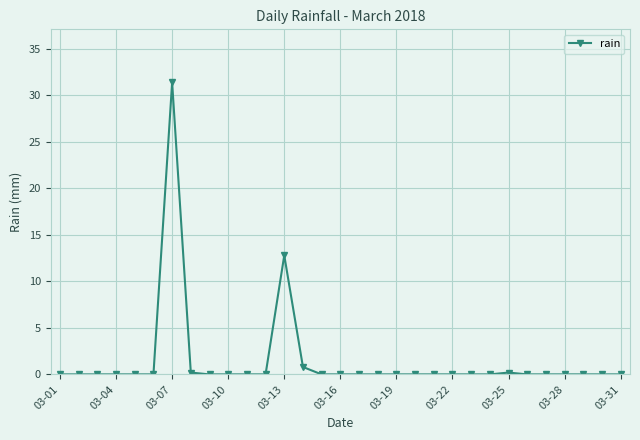

What is the maximum value shown in the chart?

31.4